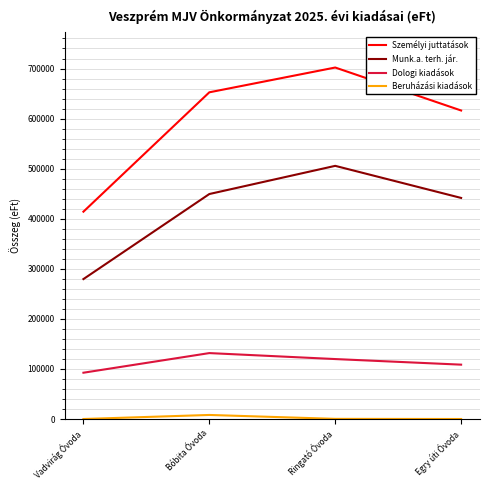

At which category is the sum across all series the highest?

Ringató Óvoda